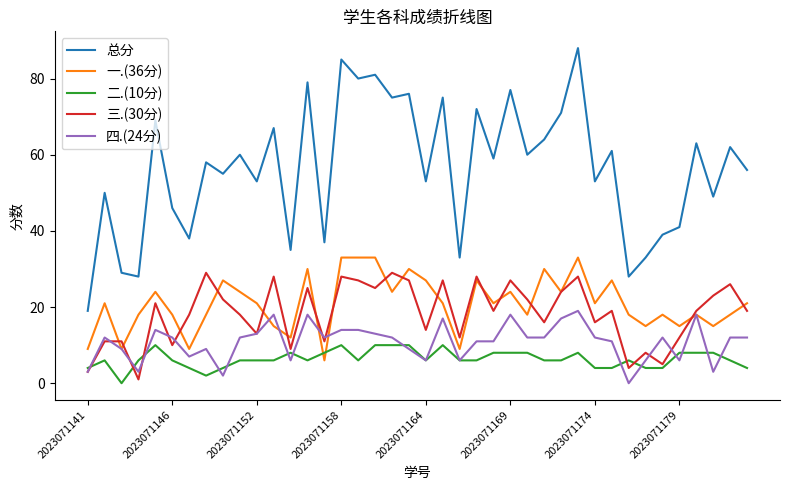

Which series has the largest total across all categories?

总分